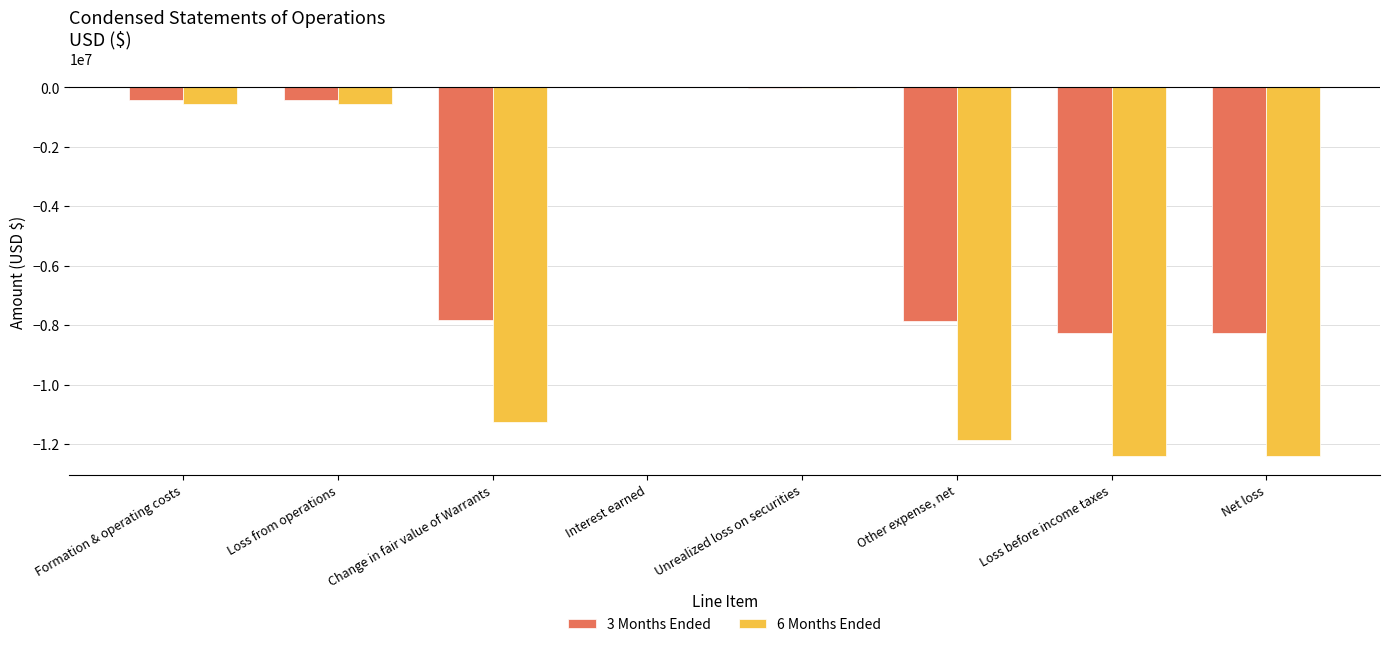

What are all the series names shown in the legend?

3 Months Ended, 6 Months Ended